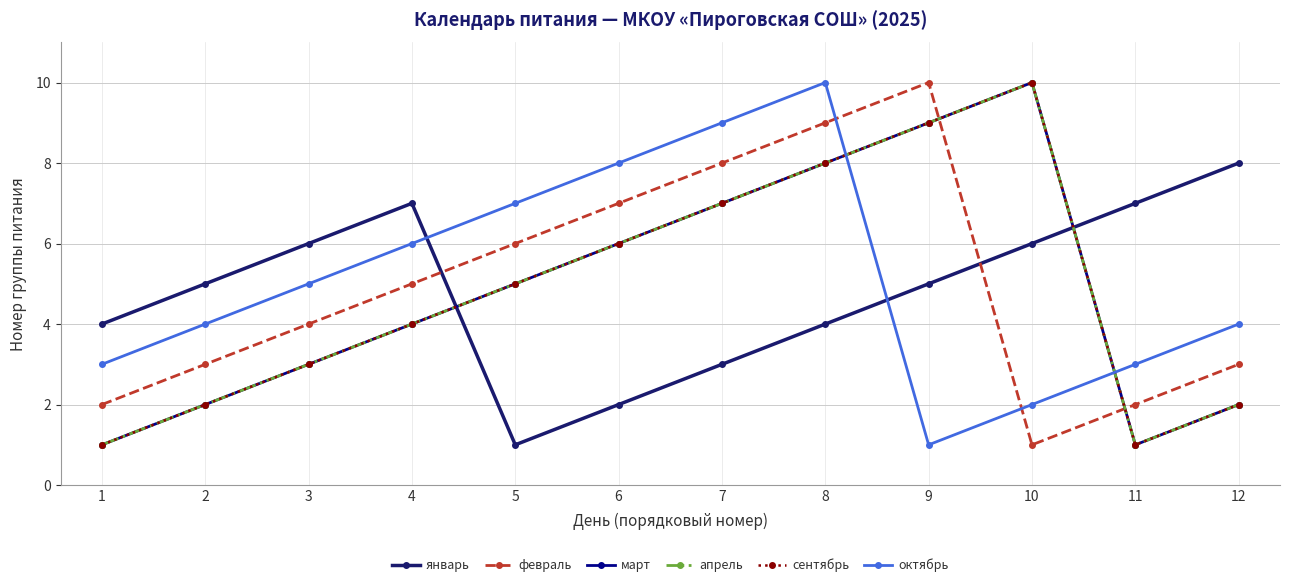

Where is the first local maximum for февраль?

9